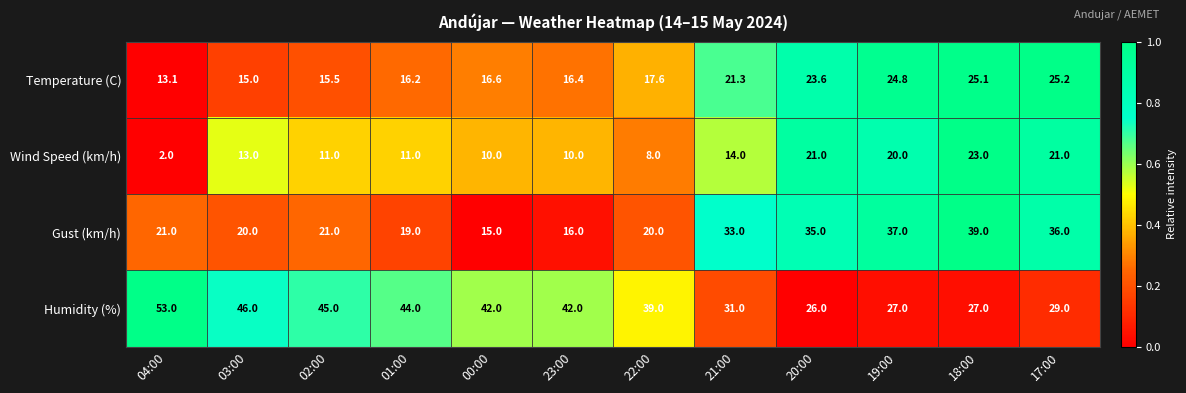

List the series in order of their peak value, highest first.

Humidity (%), Gust (km/h), Temperature (C), Wind Speed (km/h)